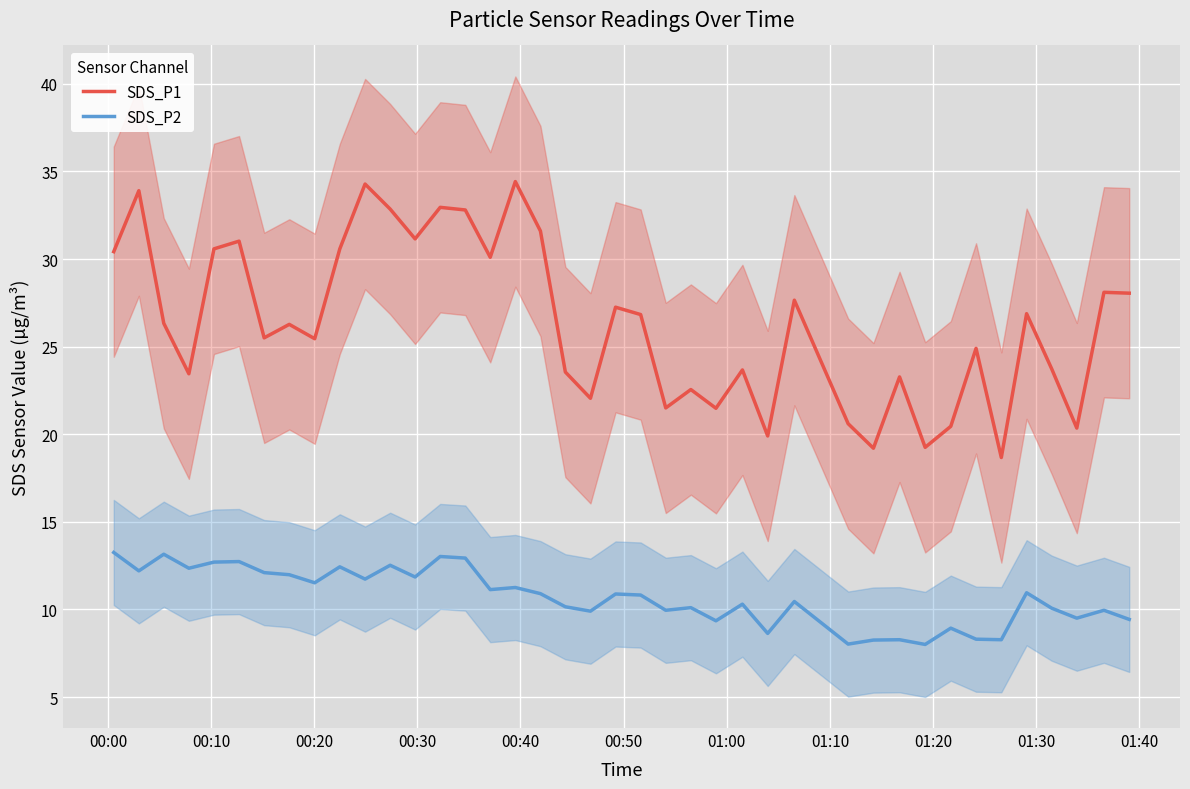

True or false: SDS_P1 and SDS_P2 cross at least once.

False